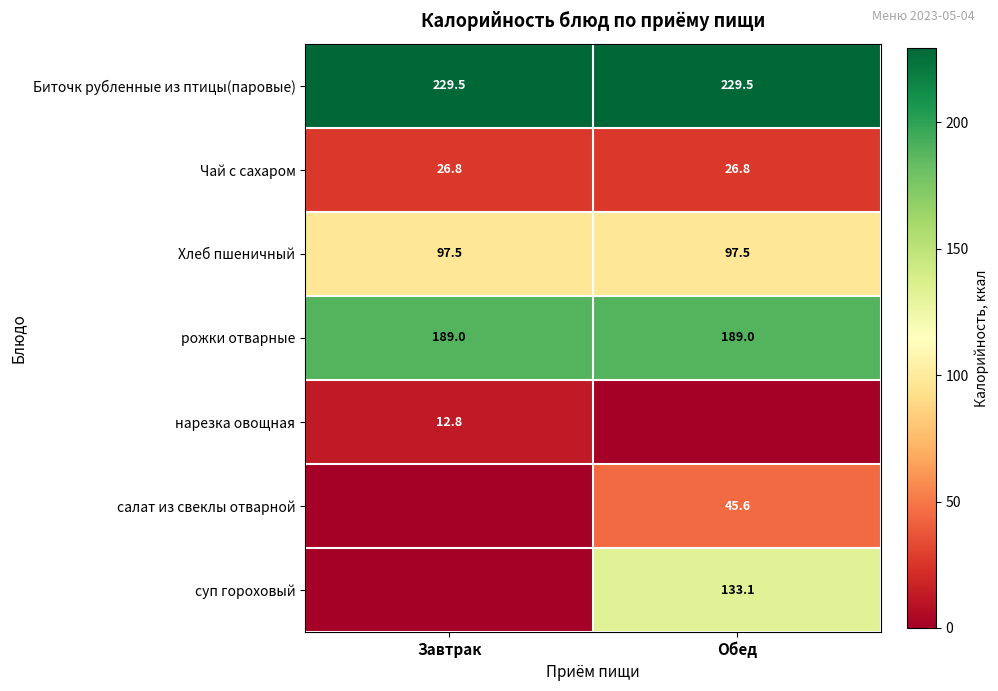

What is the lowest value of the Биточк рубленные из птицы(паровые) series?

229.5